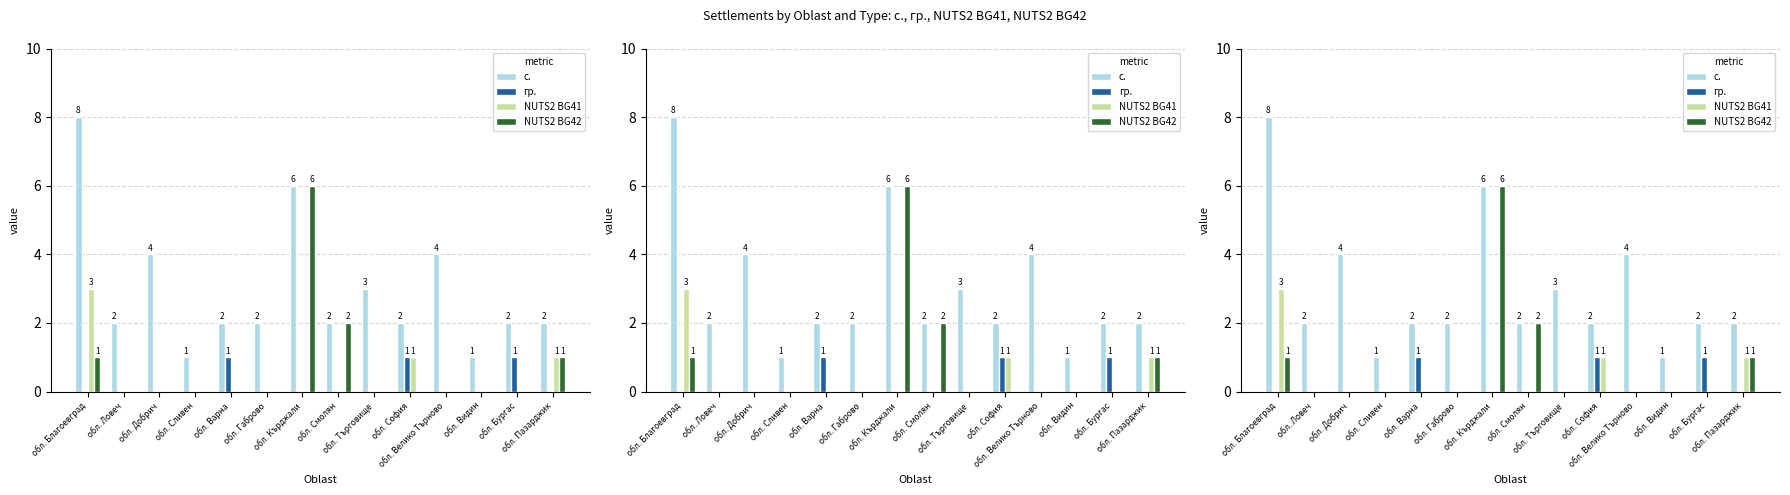

The NUTS2 BG41 series shows 0 at обл. Смолян. True or false?

True